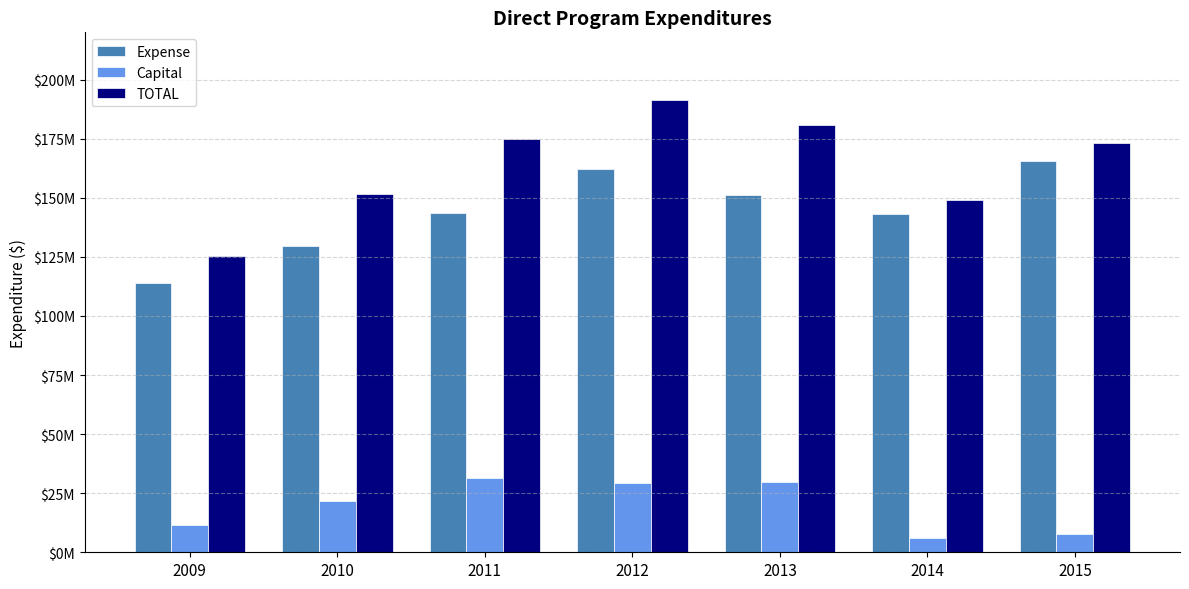

Are the bars grouped side by side (vs. stacked)?

Yes